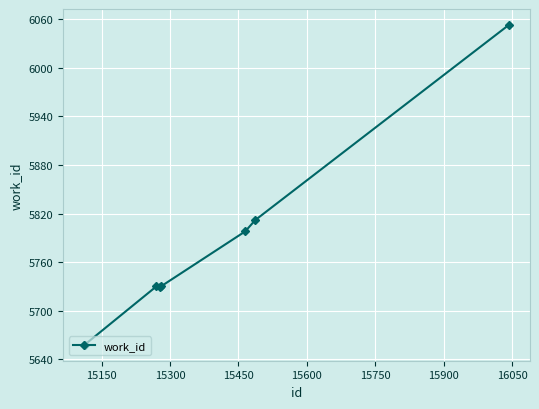

What is the greatest value displayed?

6053